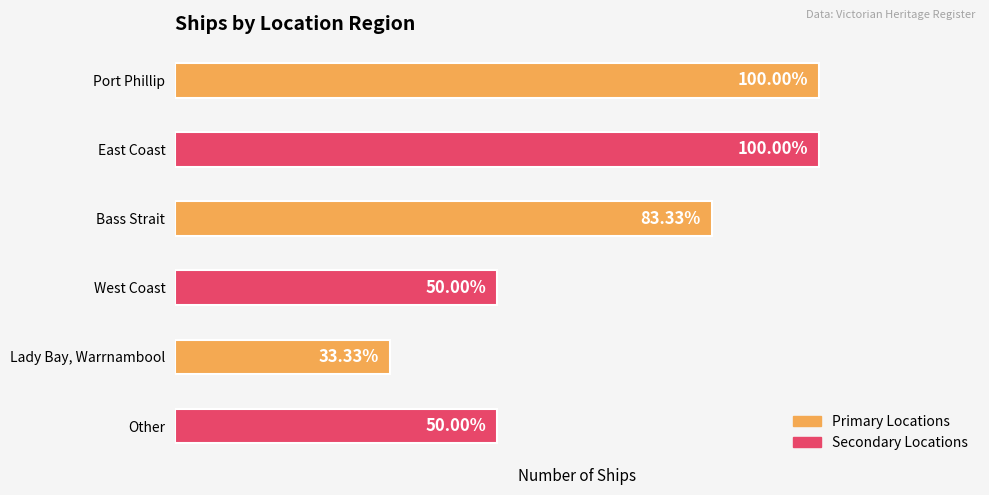

Rank the categories by value from lowest to highest.

Lady Bay, Warrnambool, West Coast, Other, Bass Strait, Port Phillip, East Coast